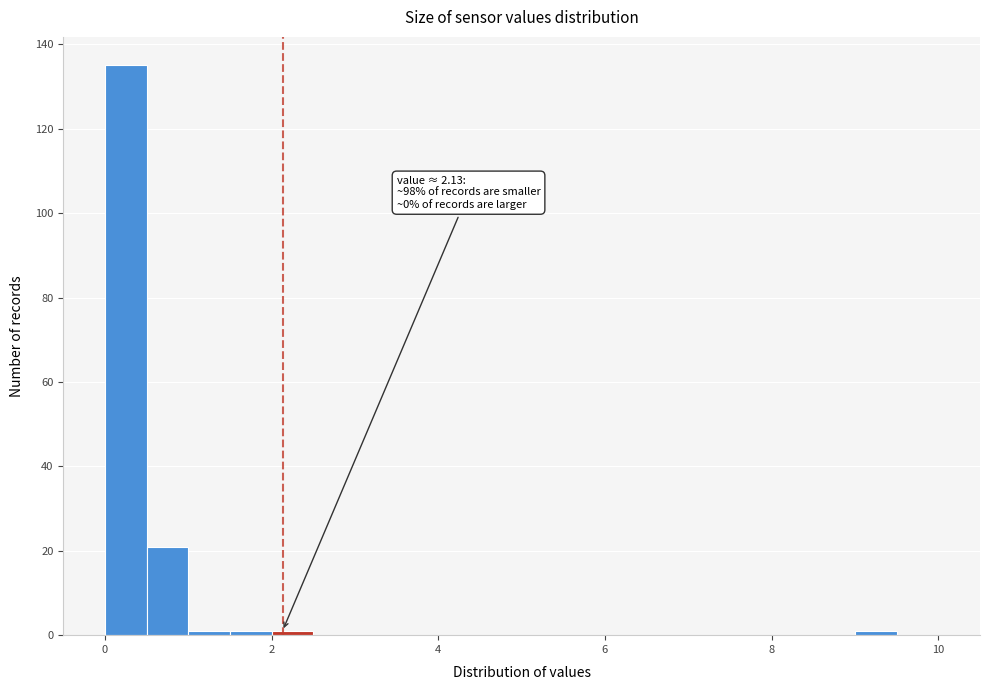

Around what value on the x-axis is the tallest bar? Give the approximate position of its centre, as read against the axis.

0.2